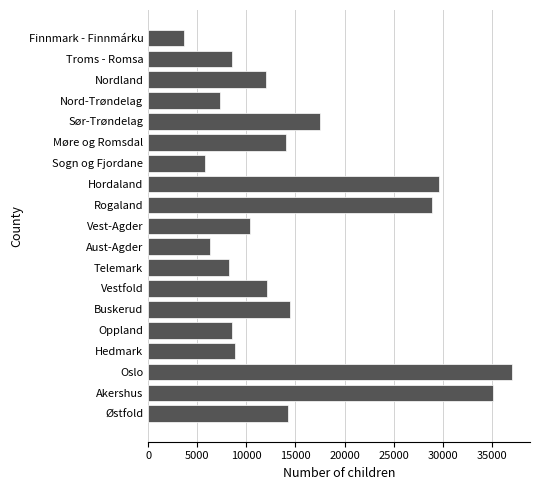

What is the smallest value displayed?

3661